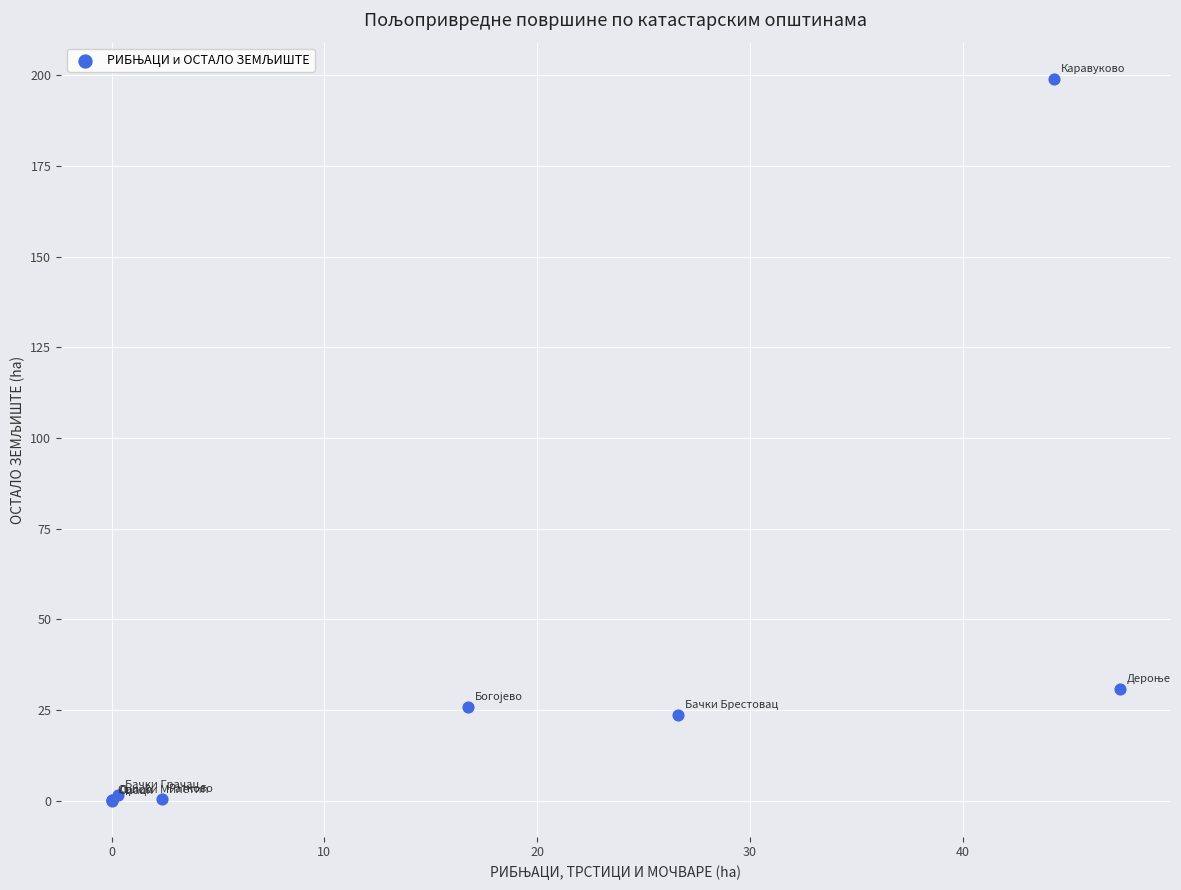

What Y value in the scatter plot is closest to 99?

30.9